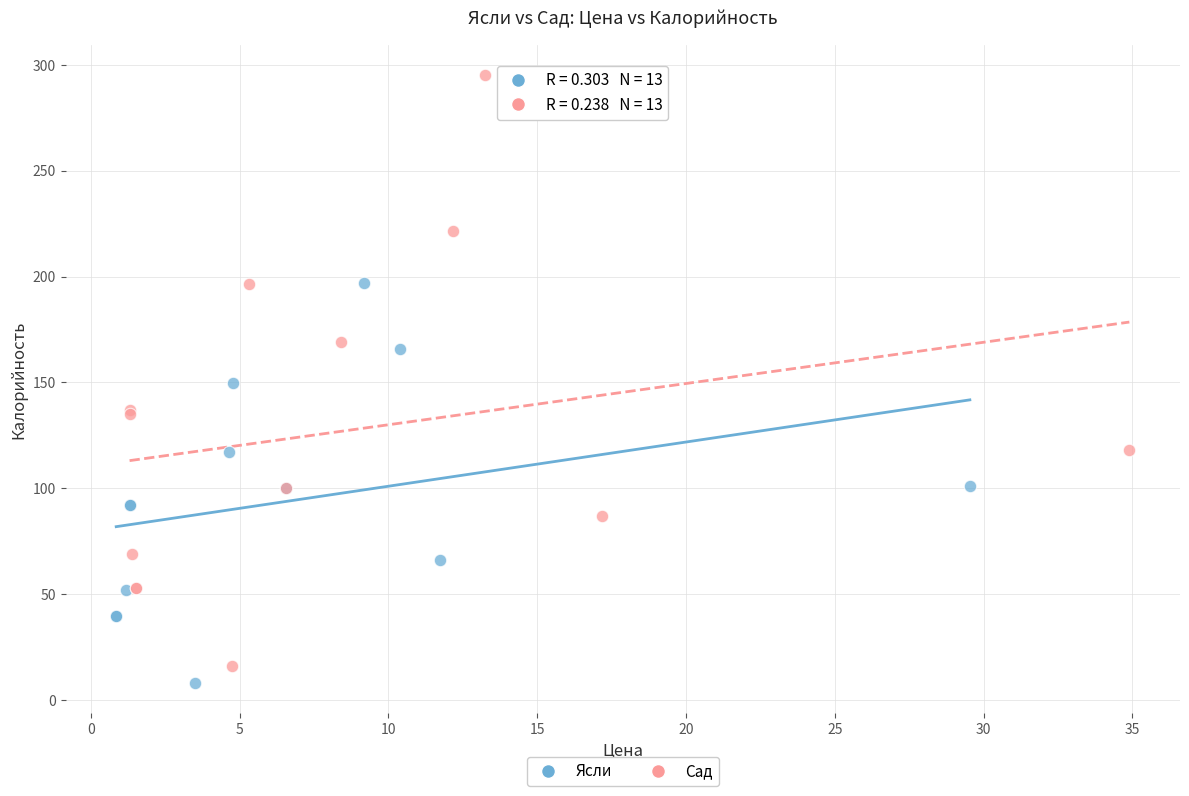

Which series reaches the maximum Y coordinate?

Сад